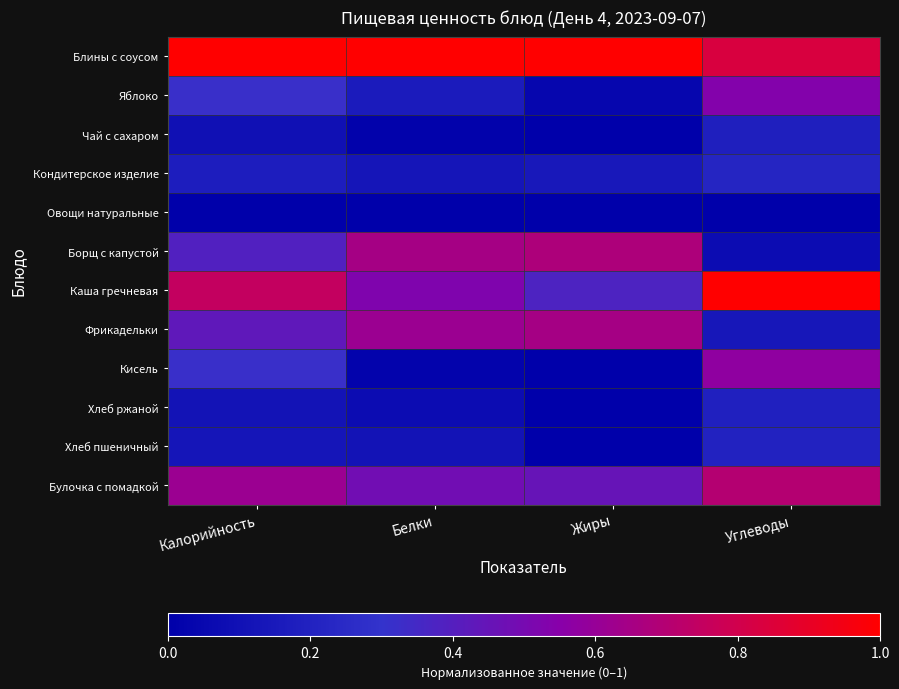

Rank the series by their maximum value, from lowest to highest.

Овощи натуральные, Чай с сахаром, Хлеб ржаной, Хлеб пшеничный, Кондитерское изделие, Яблоко, Кисель, Фрикадельки, Борщ с капустой, Булочка с помадкой, Блины с соусом, Каша гречневая